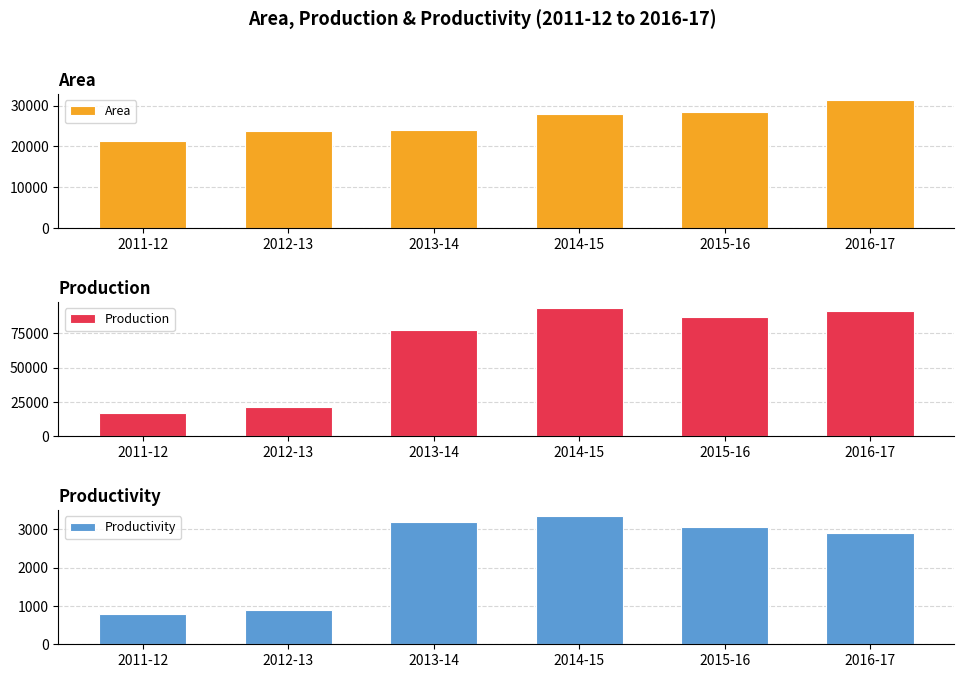

True or false: Area has a value of 39868 at 2012-13.

False